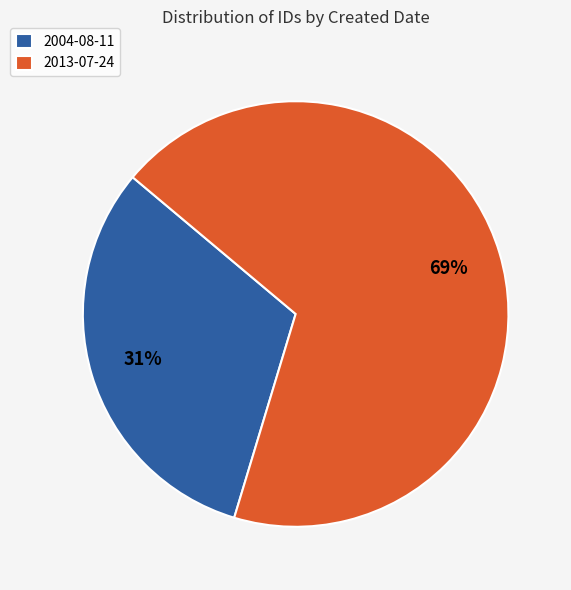

What is the ratio of the value at 2013-07-24 to the value at 2004-08-11?

2.2